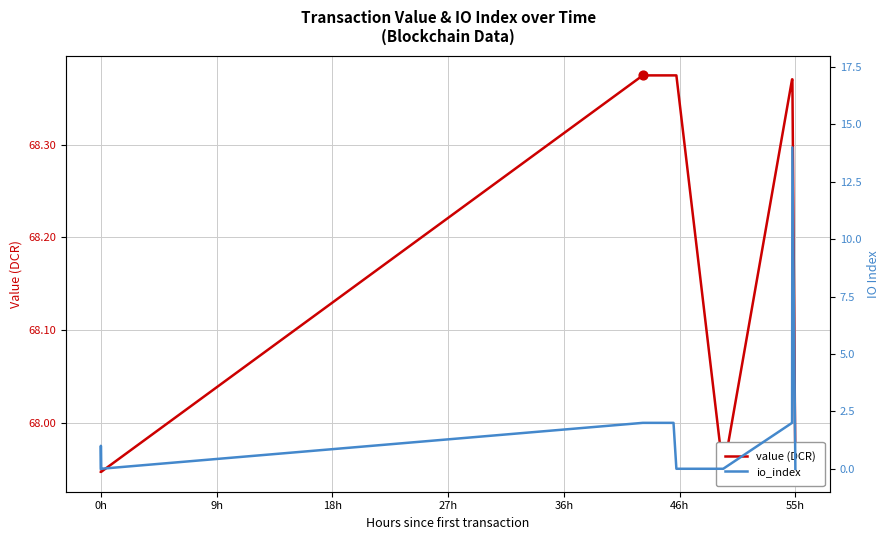

Which series contains the lowest Y value?

io_index